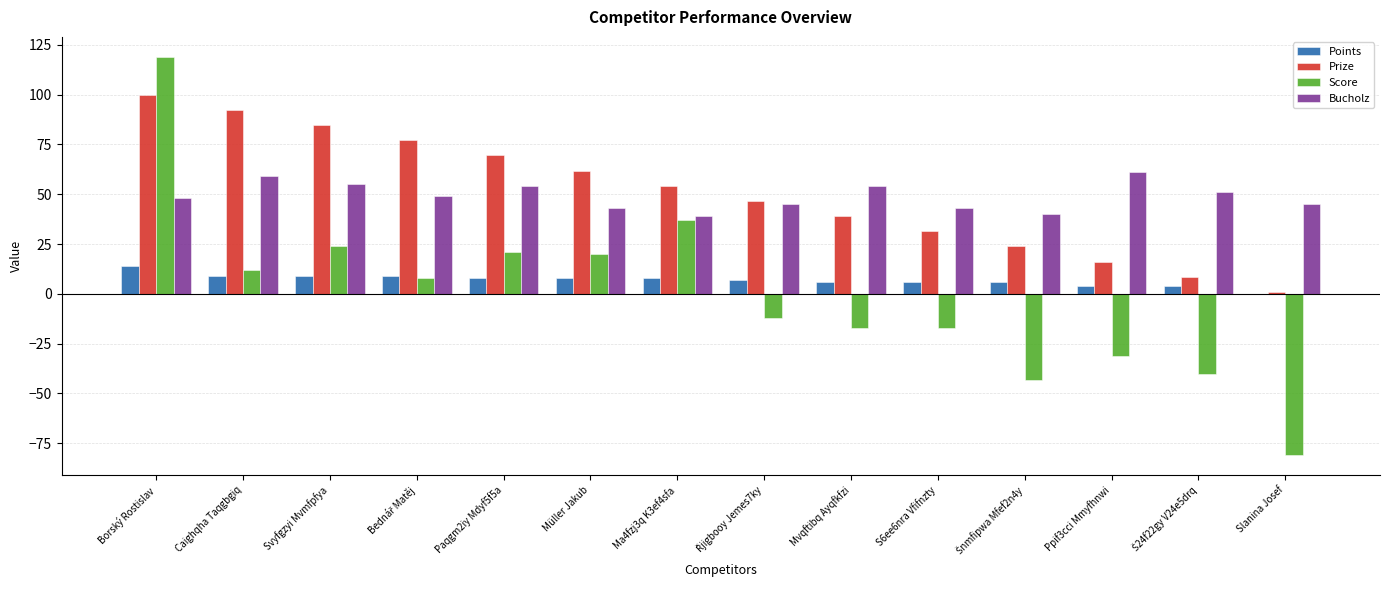

At which category is the sum across all series the highest?

Borský Rostislav